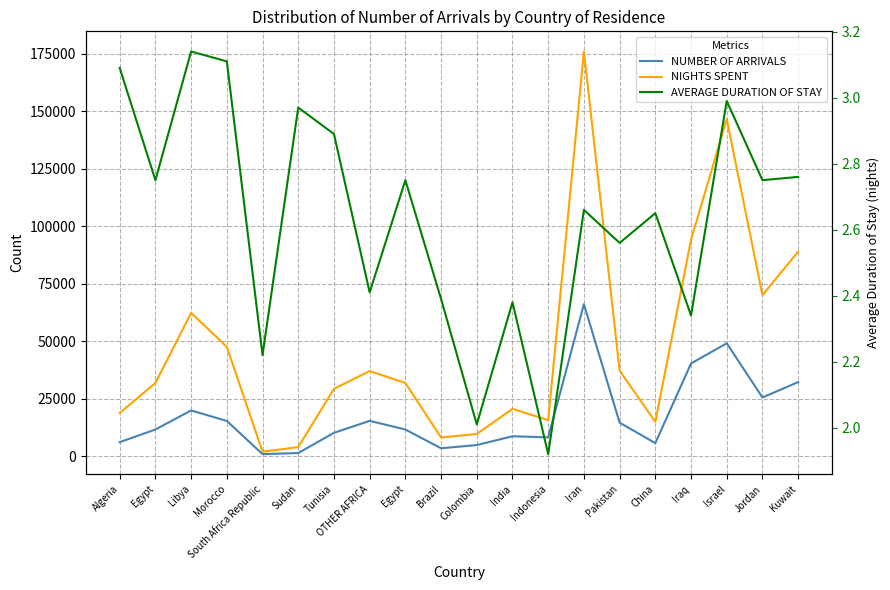

In NIGHTS SPENT, how many points are lower than both neighbors (excluding endpoints)?

5